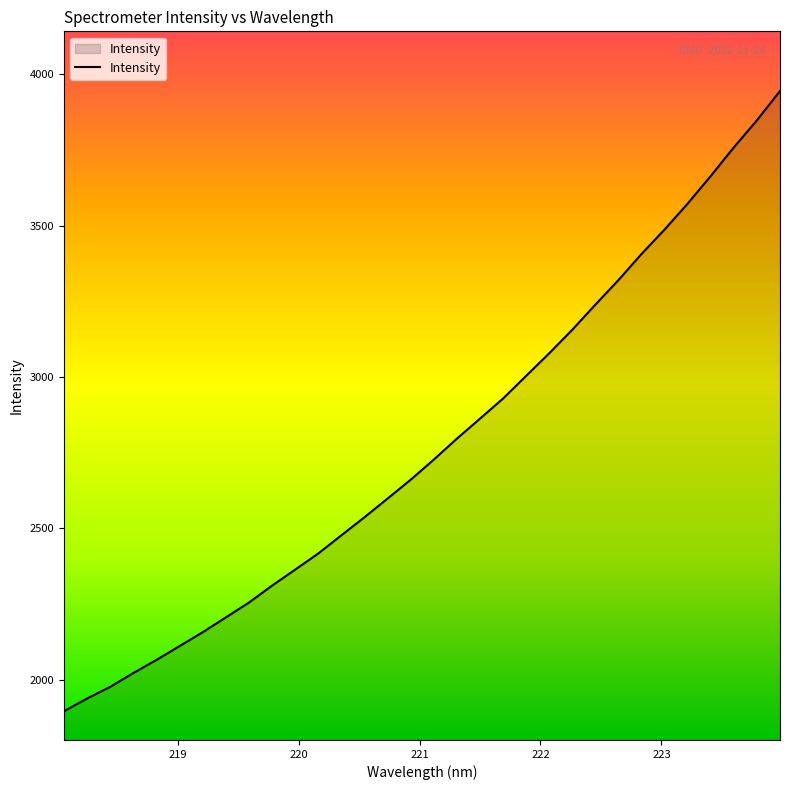

What is the difference between the maximum and minimum values?

2048.9